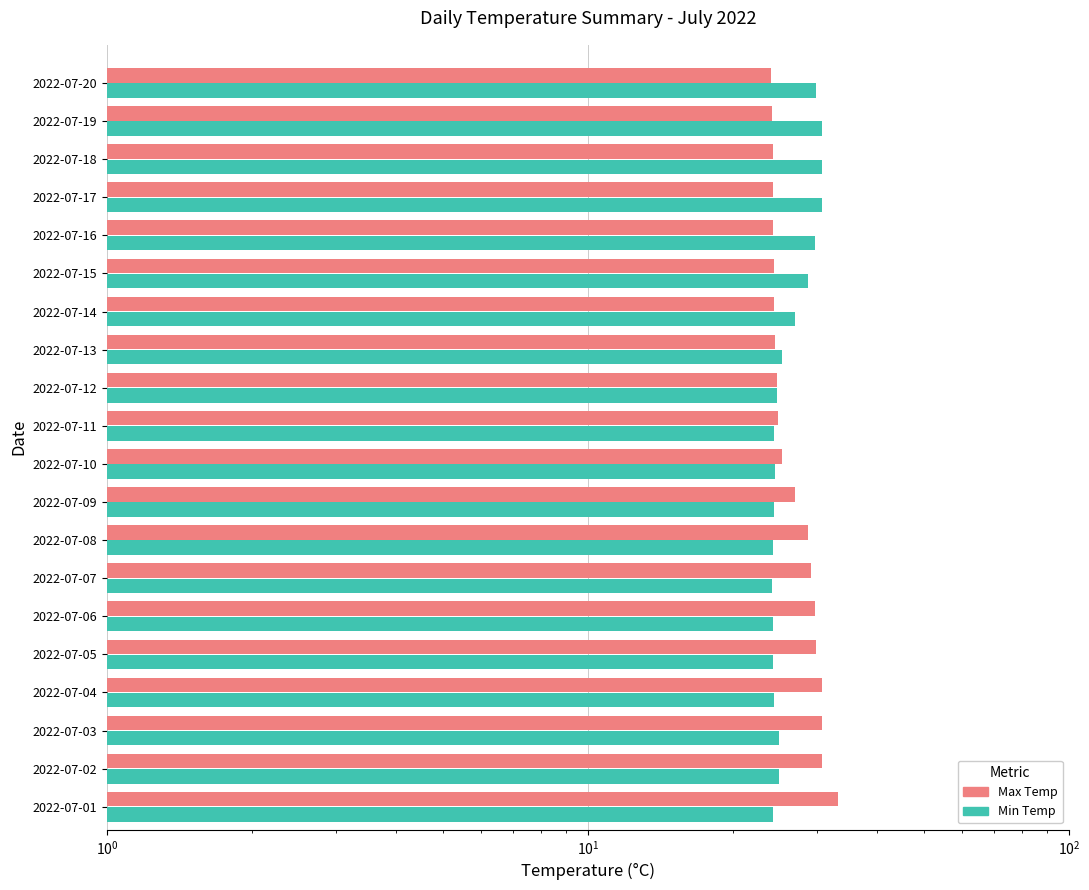

How many bars are there in total?

40